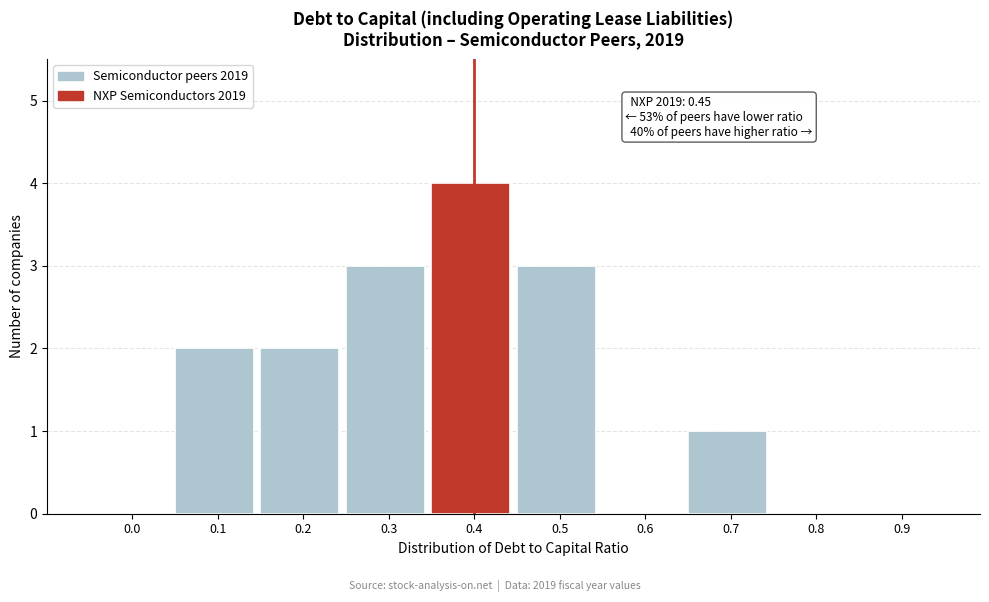

Reading left to right, list all the values displayed in this chart.

0.0=0	0.1=2	0.2=2	0.3=3	0.4=4	0.5=3	0.6=0	0.7=1	0.8=0	0.9=0